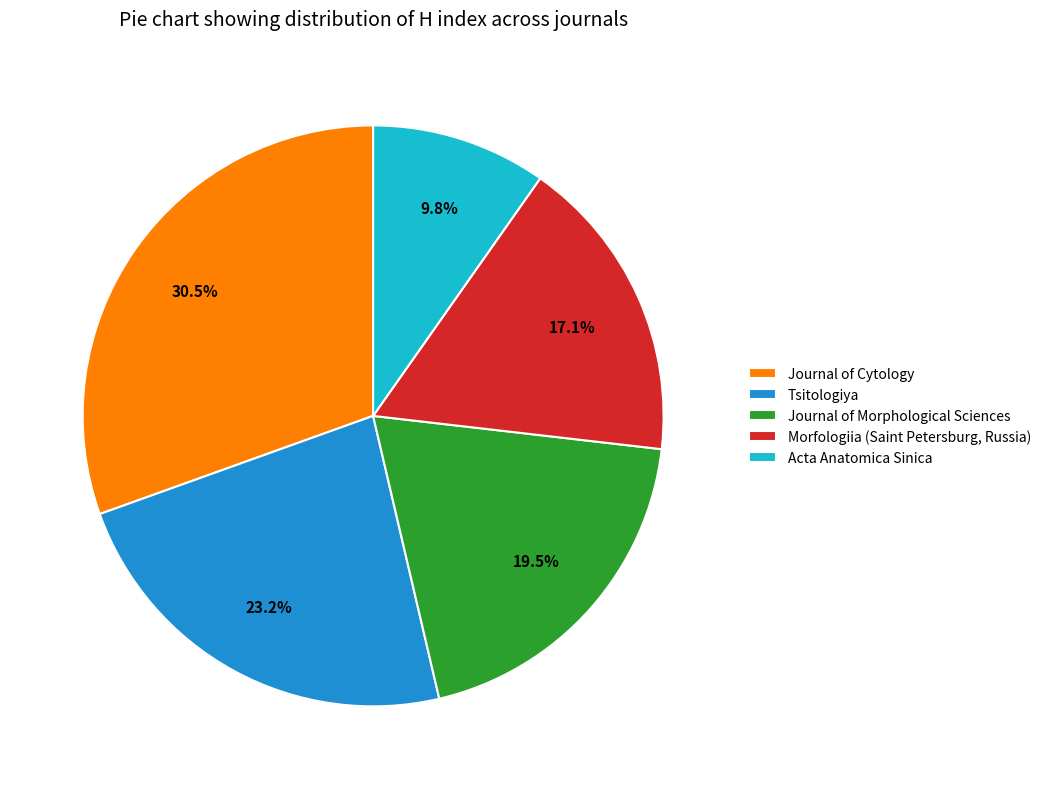

How many slices are in this pie chart?

5